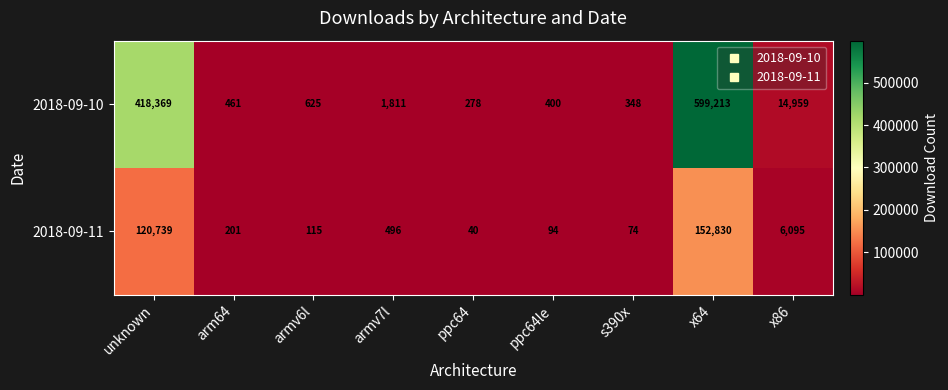

Reading left to right, extract all data points from this chart.

2018-09-10: unknown=418369	arm64=461	armv6l=625	armv7l=1811	ppc64=278	ppc64le=400	s390x=348	x64=599213	x86=14959
2018-09-11: unknown=120739	arm64=201	armv6l=115	armv7l=496	ppc64=40	ppc64le=94	s390x=74	x64=152830	x86=6095